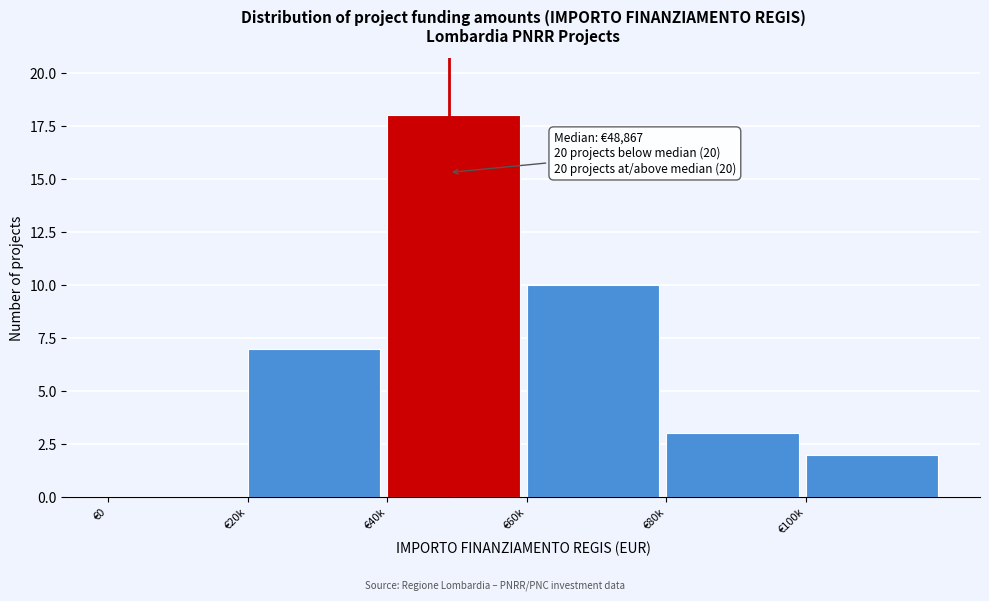

Reading left to right, what are all the values shown in this chart?

€0=0	€20k=7	€40k=18	€60k=10	€80k=3	€100k=2